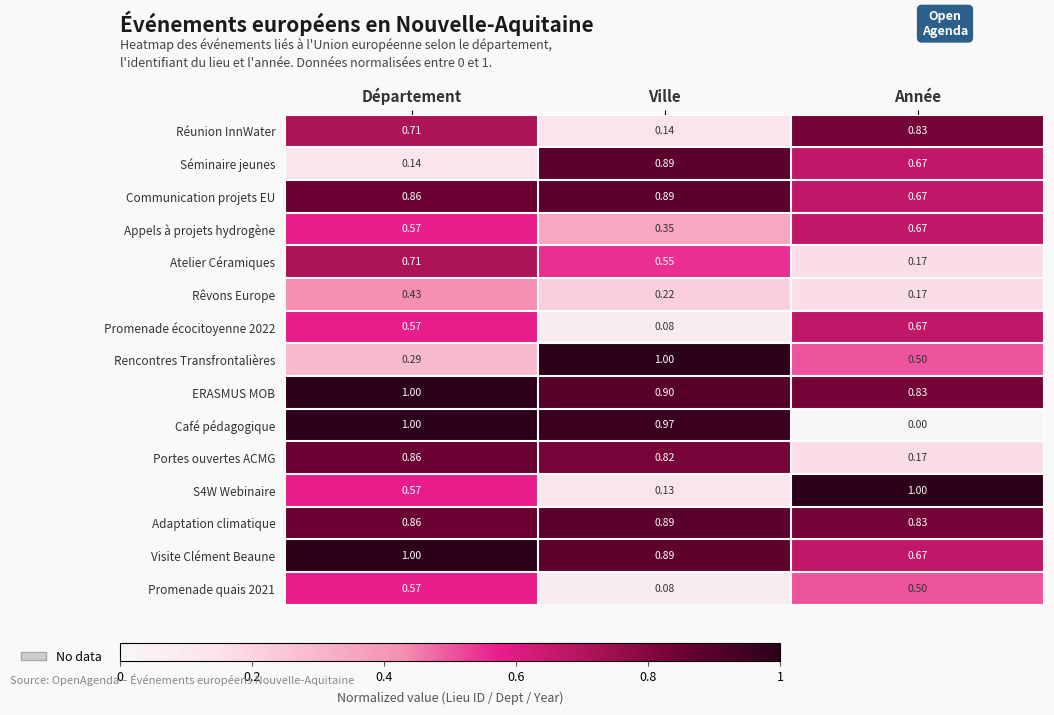

Which category has the lowest value across all series?

Année